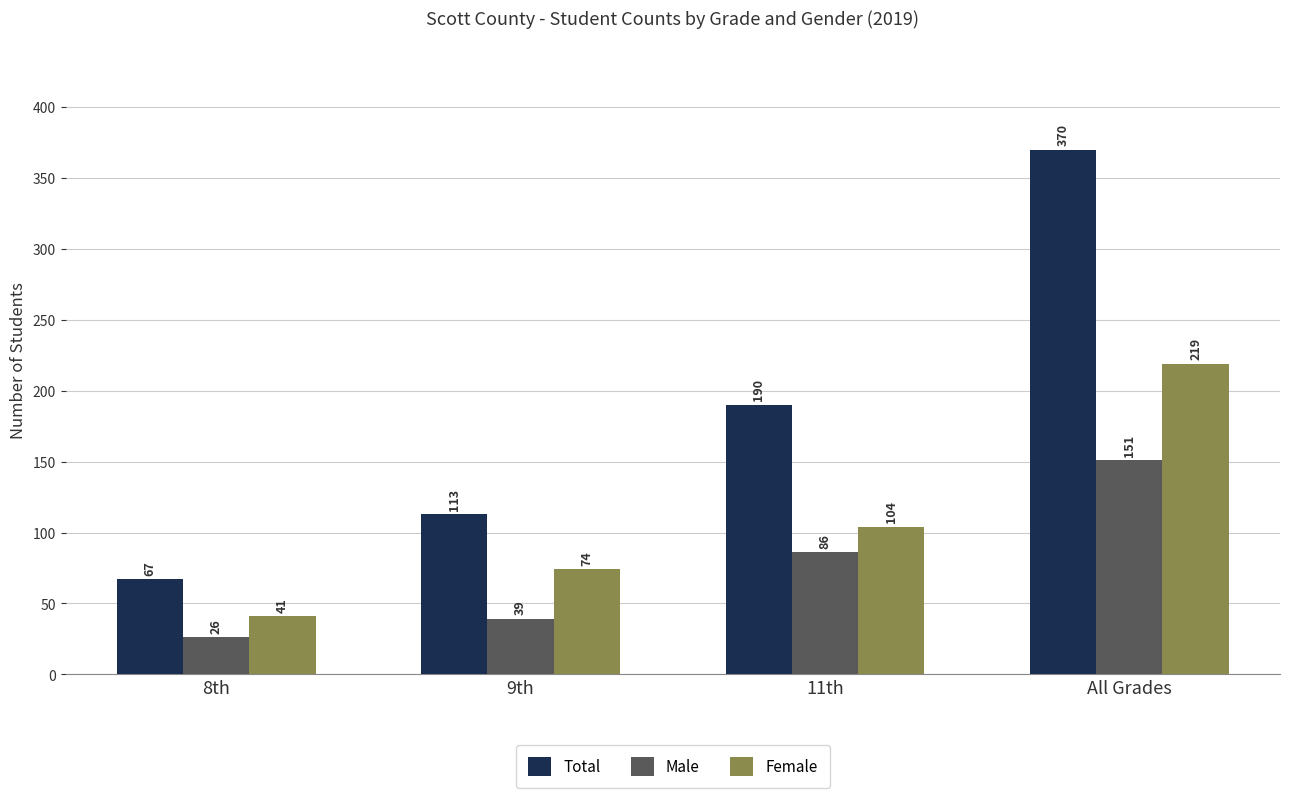

List the labels in order of Male value, smallest first.

8th, 9th, 11th, All Grades